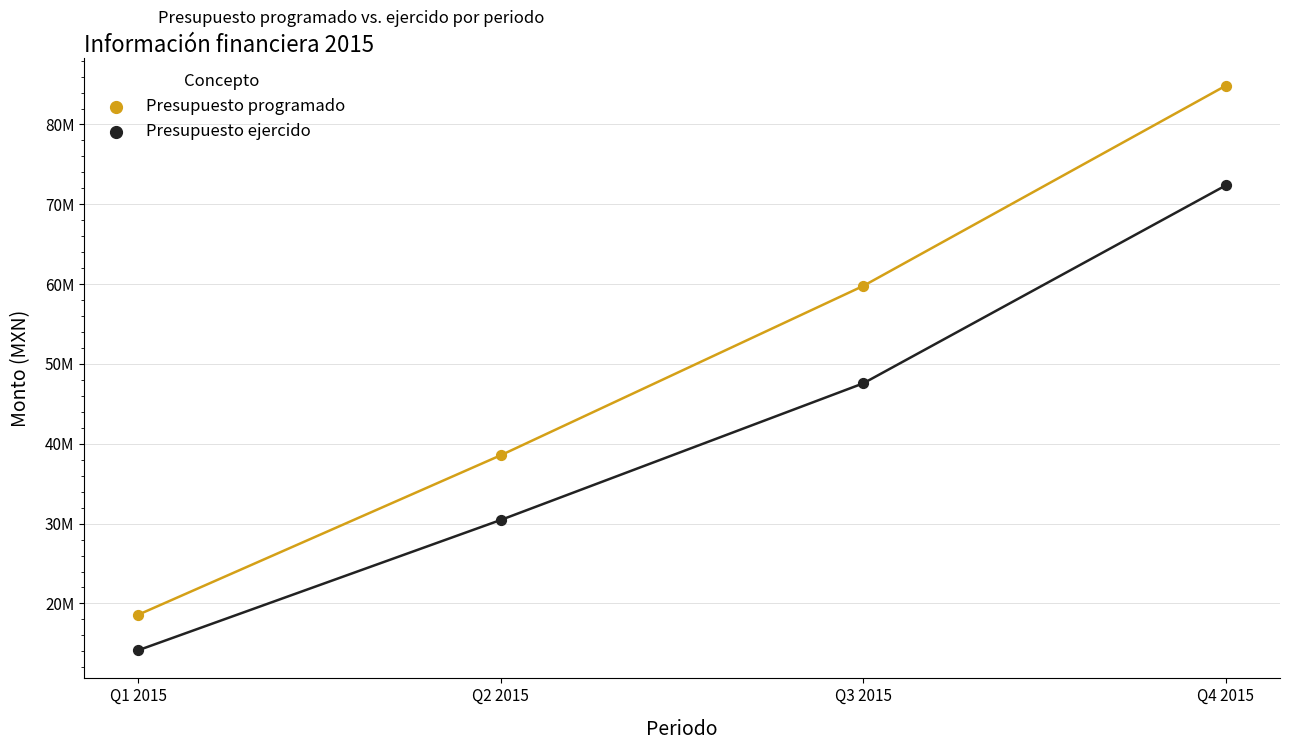

Which series reaches the maximum Y coordinate?

Presupuesto programado